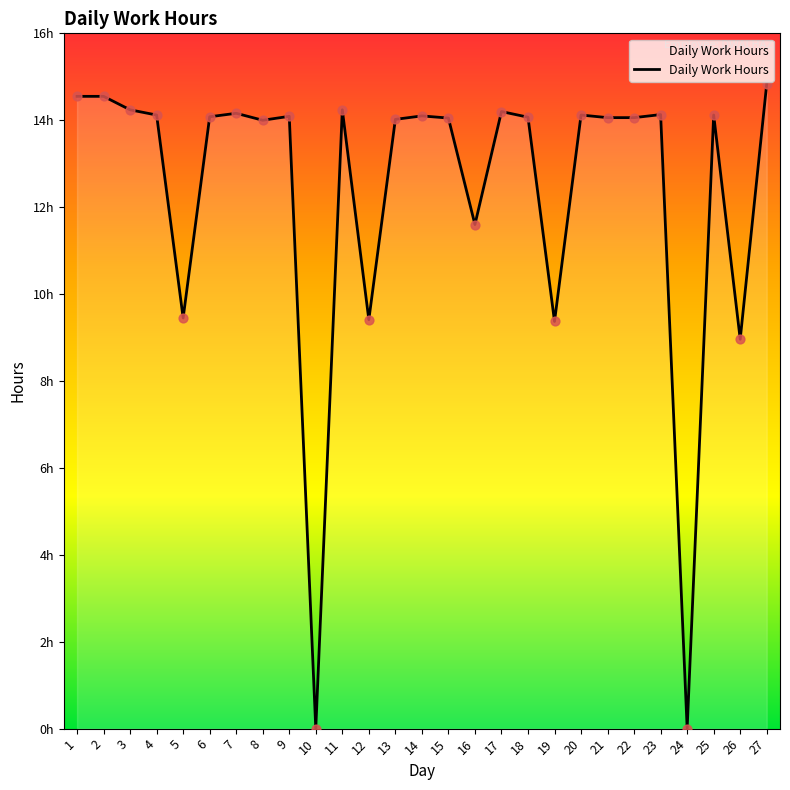

What is the ratio of the value at 7 to the value at 27?

1.0